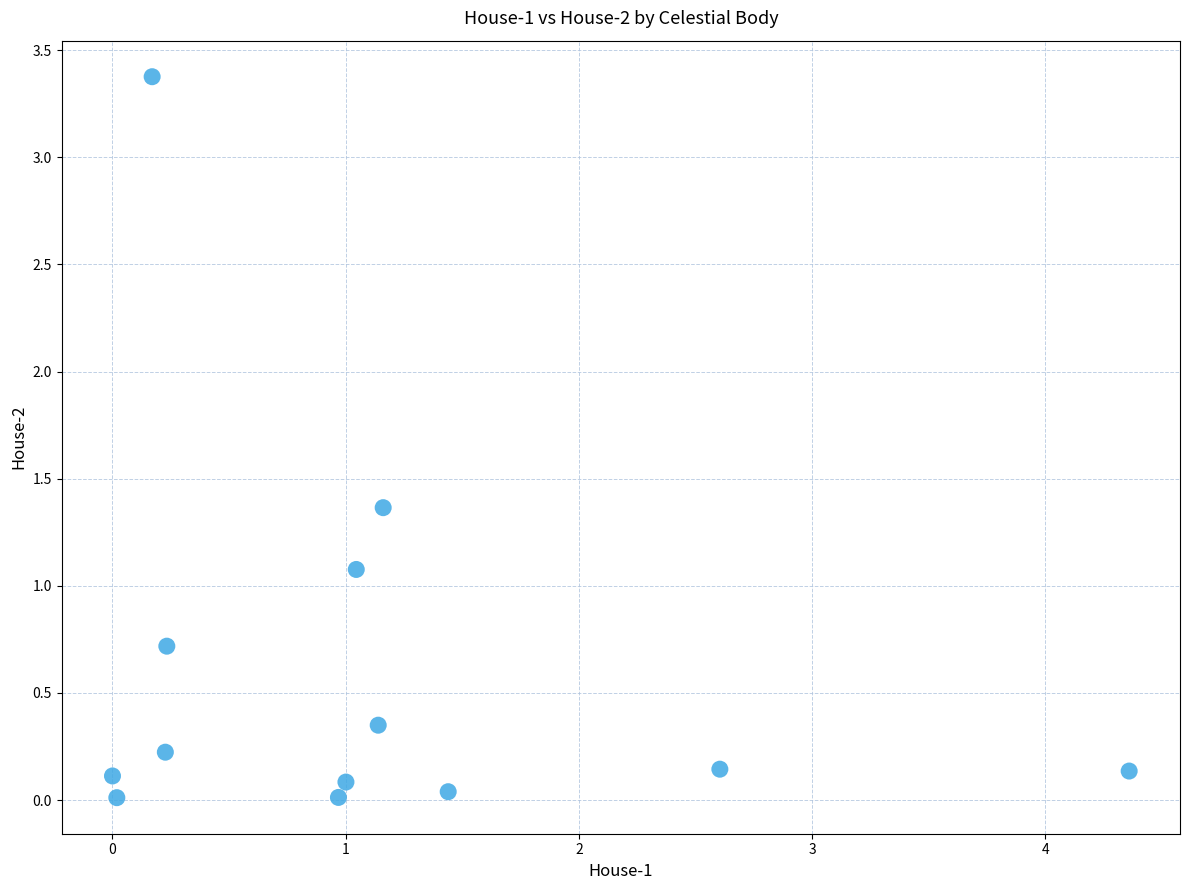

What Y value in the scatter plot is closest to 1?

1.1